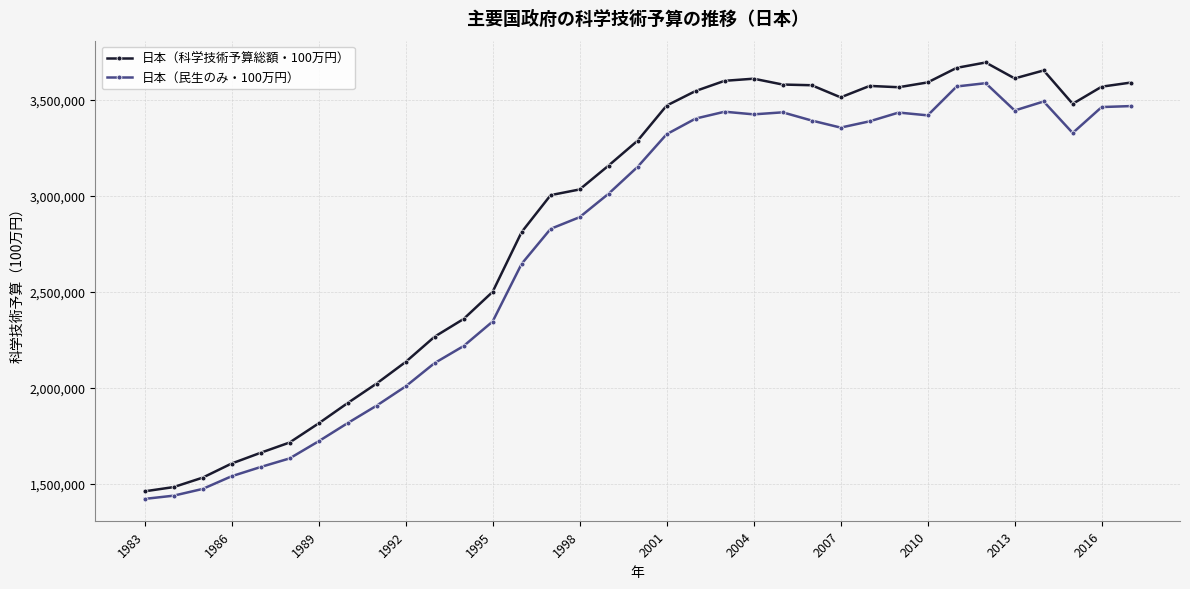

List the series in order of their overall mean, highest first.

日本（科学技術予算総額・100万円）, 日本（民生のみ・100万円）